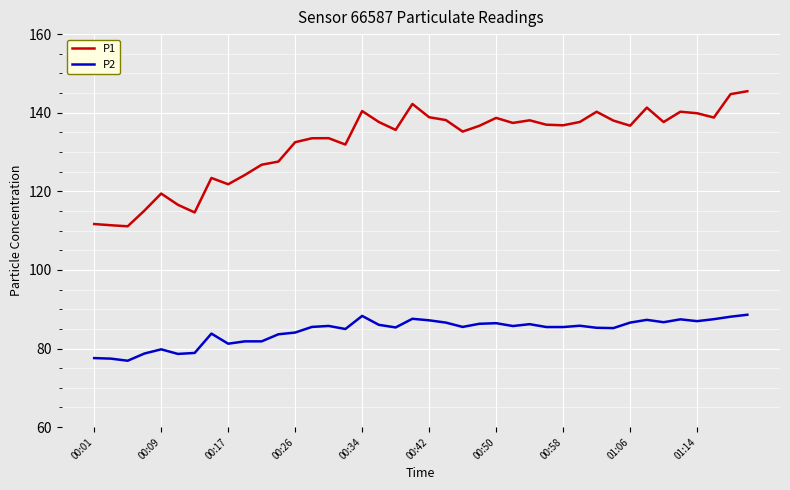

Rank the series by their average value, from highest to lowest.

P1, P2